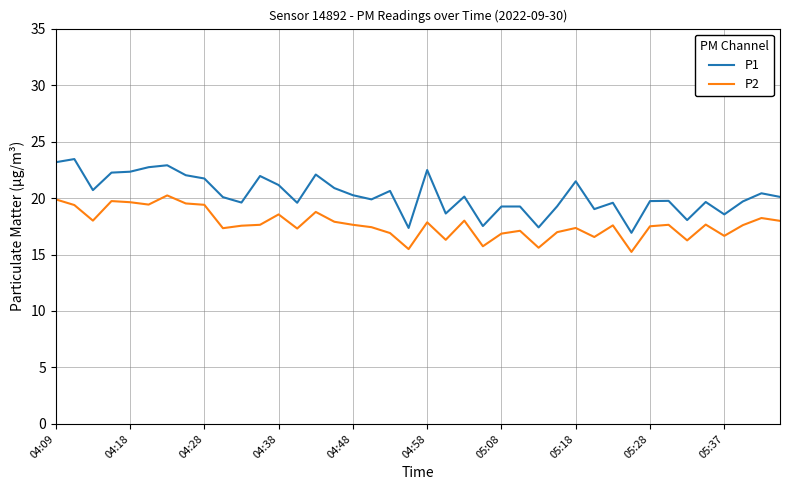

Which series has the widest spread of values?

P1